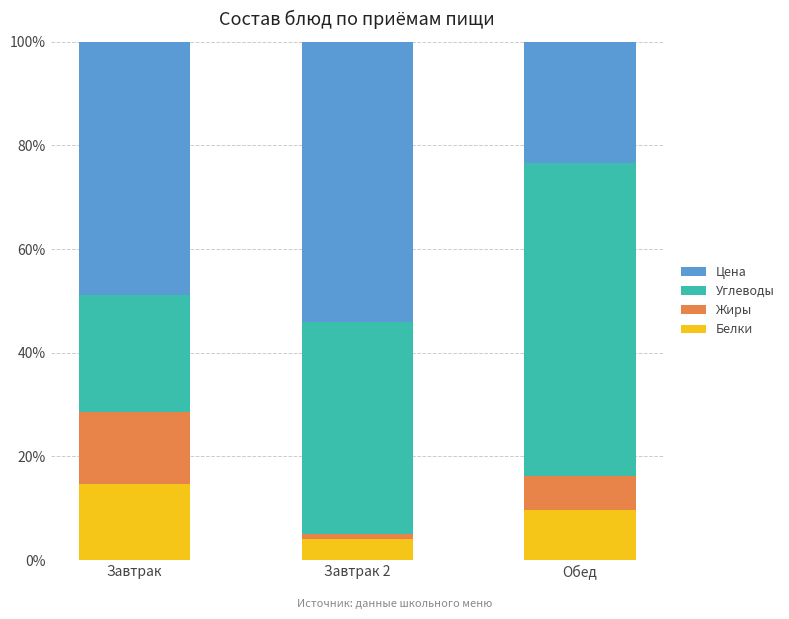

What is the difference between the maximum and minimum values in the Белки series?

10.5